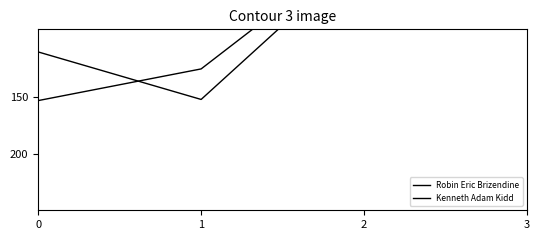

List the series in order of their overall mean, highest first.

Robin Eric Brizendine, Kenneth Adam Kidd